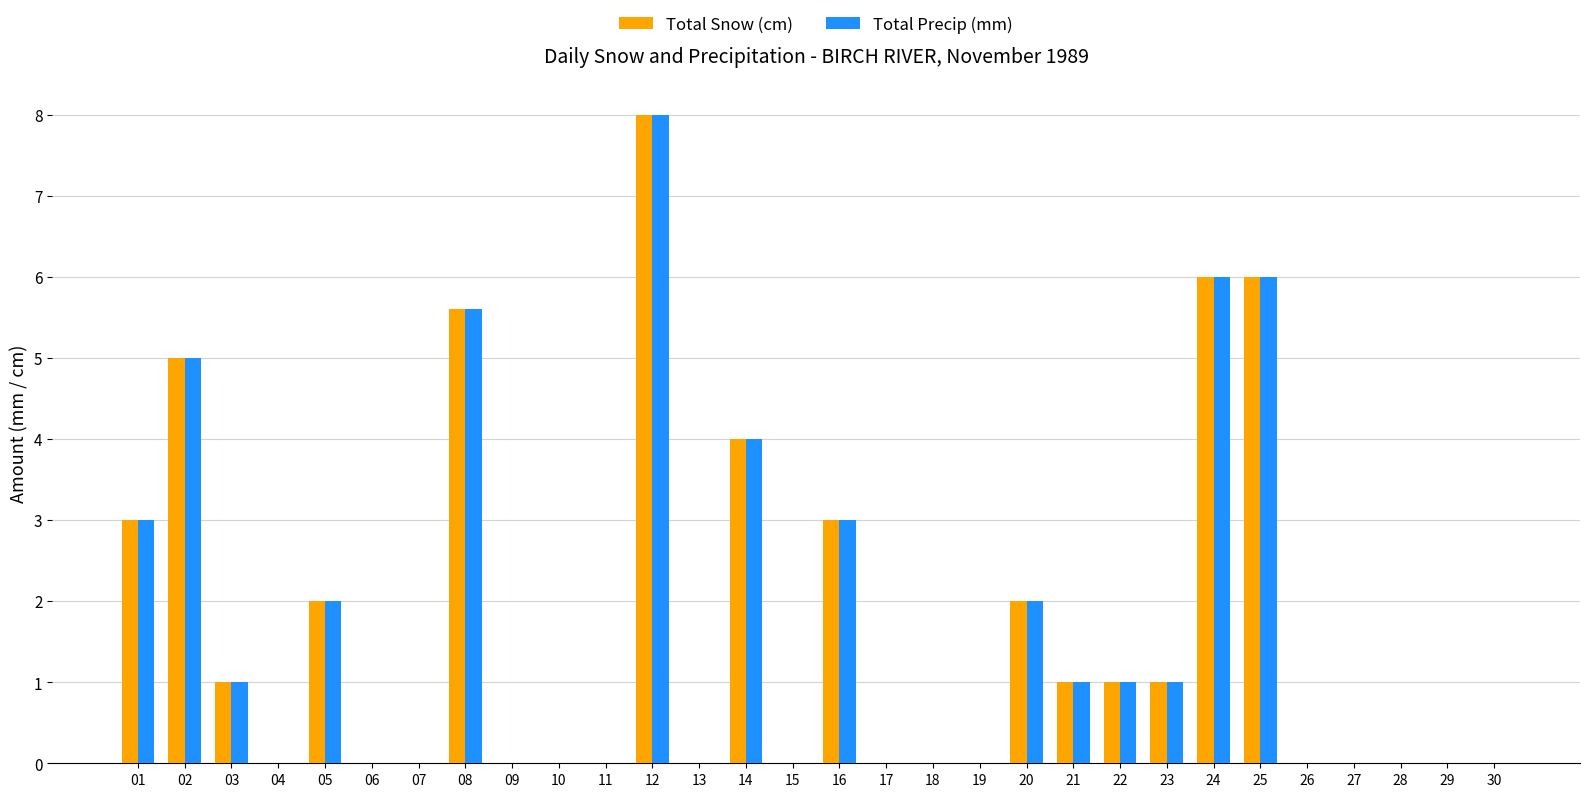

What is the highest value of the Total Precip (mm) series?

8.0